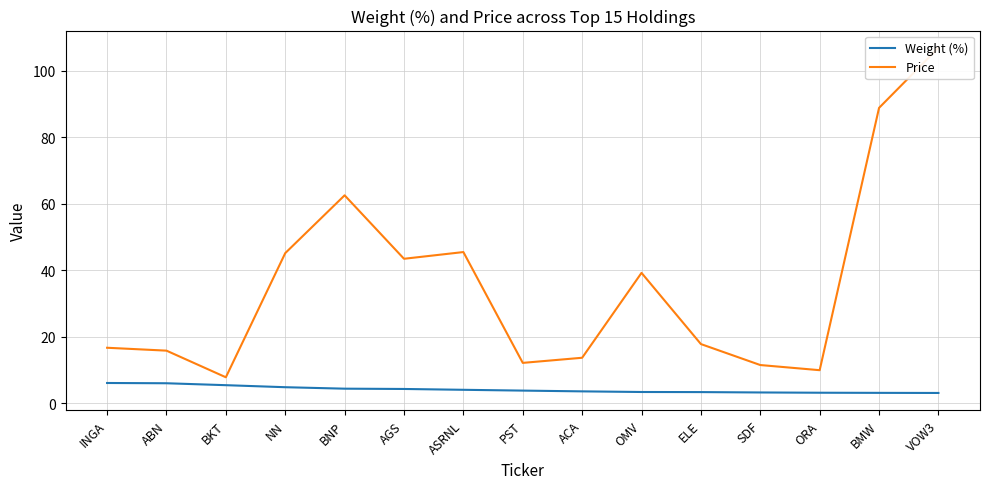

The Weight (%) series shows 3.6 at ACA. True or false?

True